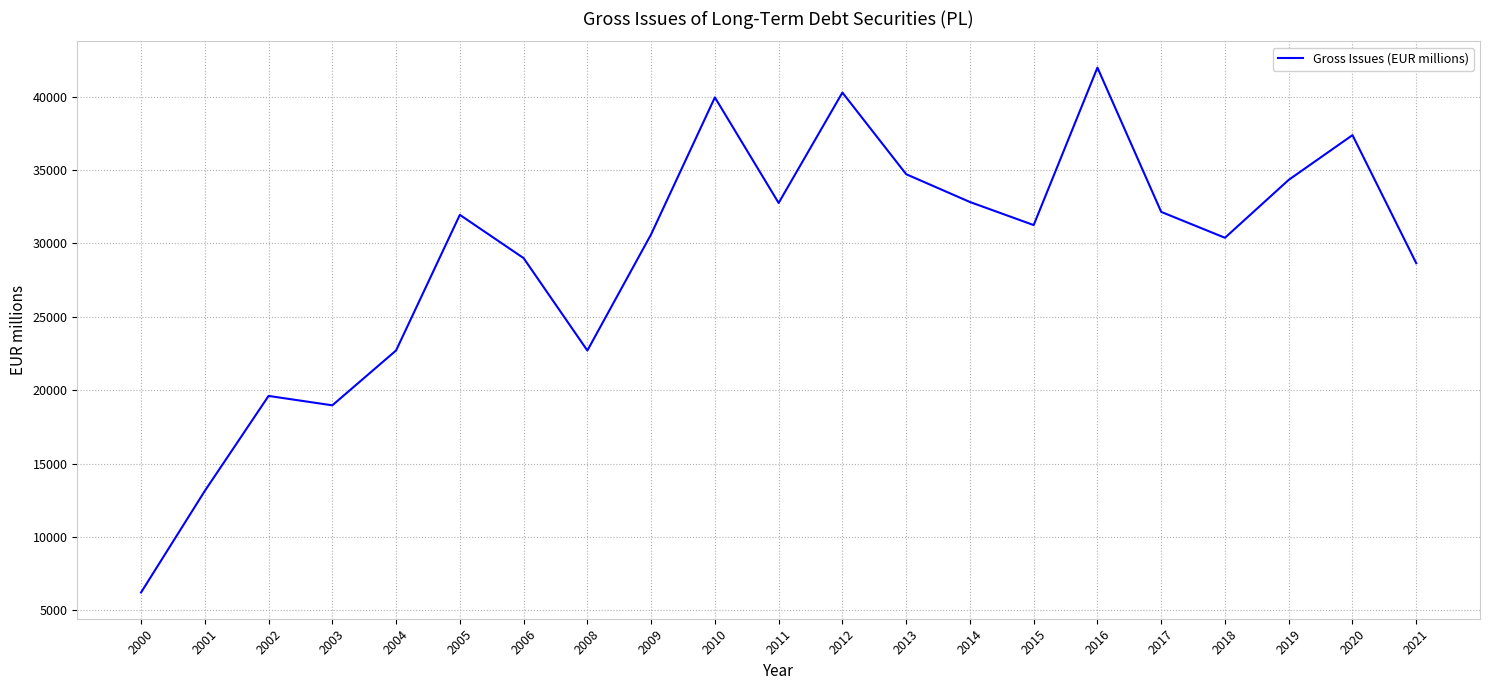

Where is the first local maximum?

2002